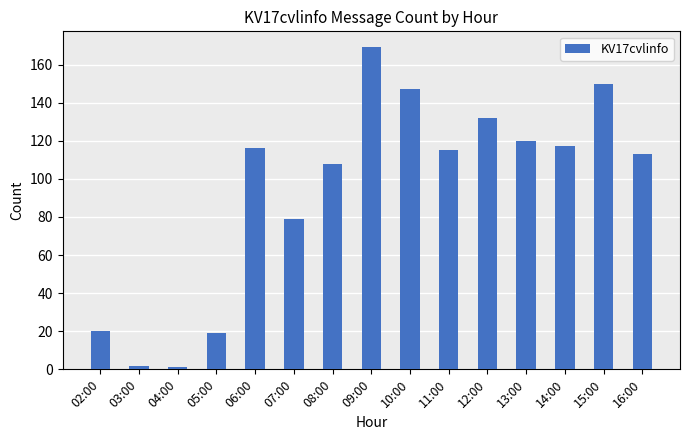

What is the sum of the values at 16:00 and 03:00?

115